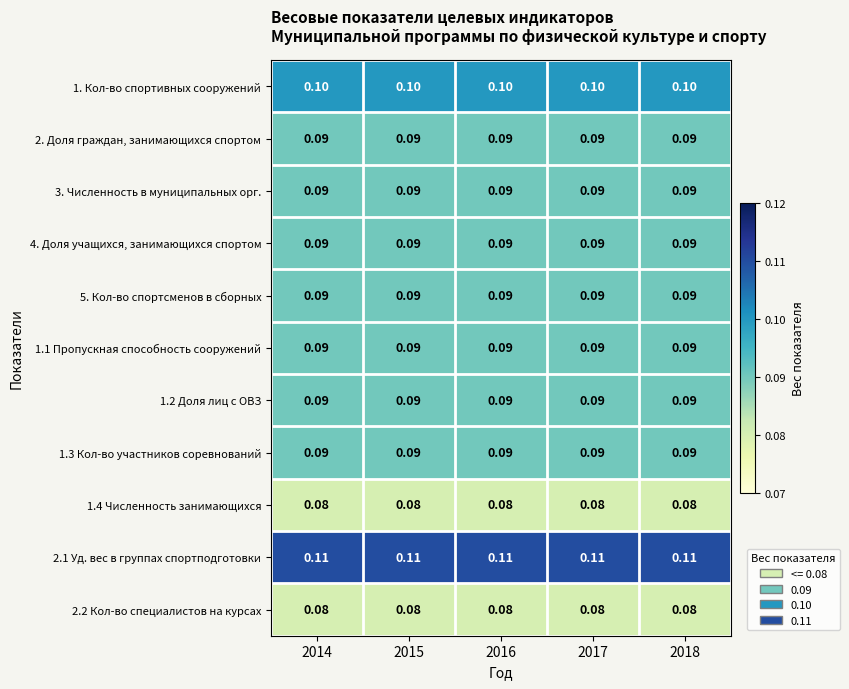

Is the value of 2.1 Уд. вес в группах спортподготовки at 2017 greater than the value of 1.2 Доля лиц с ОВЗ at 2016?

Yes